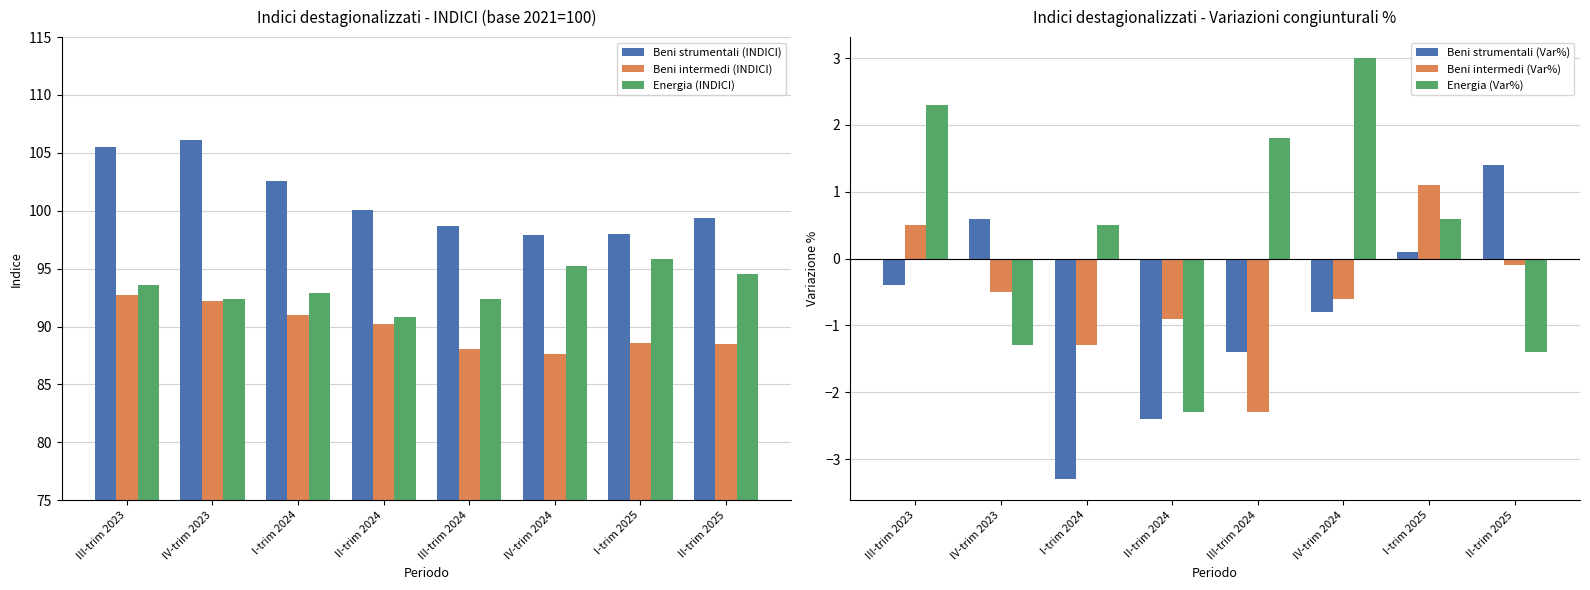

What is the label of the 4th bar from the right?

III-trim 2024